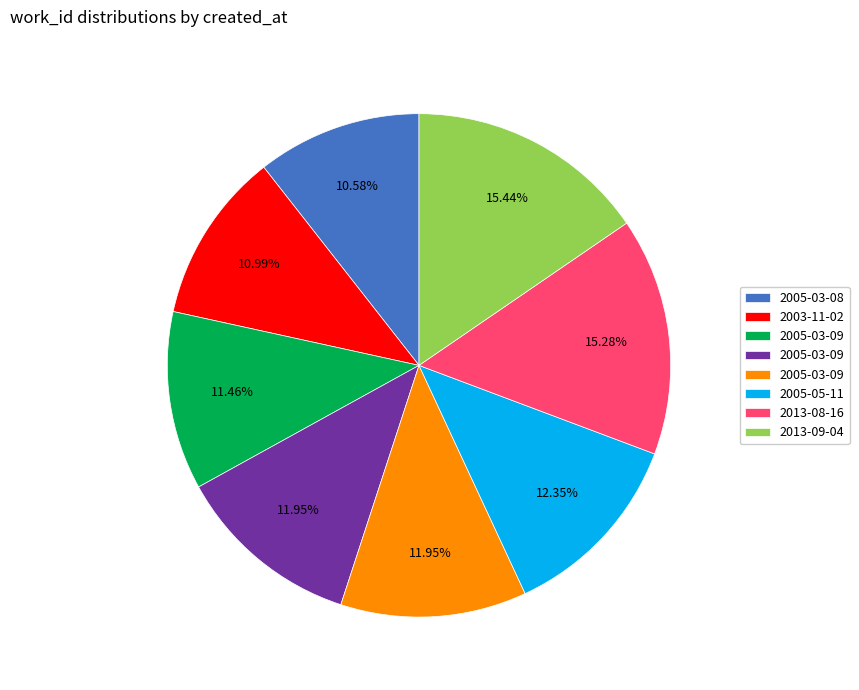

Does any single category account for the majority?

No